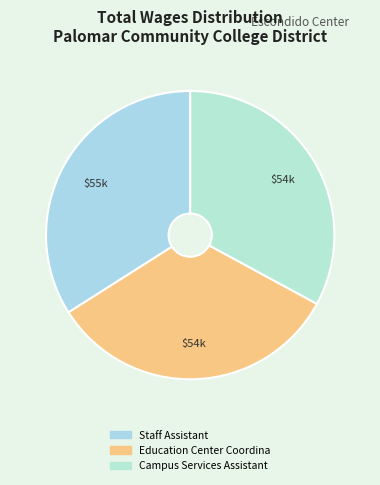

Is it true that Campus Services Assistant is 39% of the pie?

False